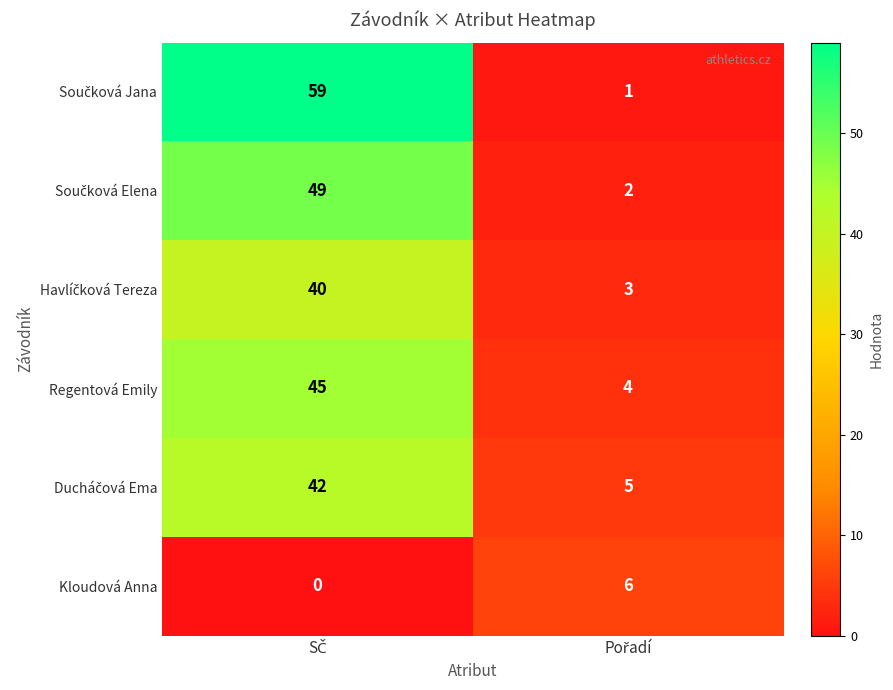

What is the greatest value displayed?

59